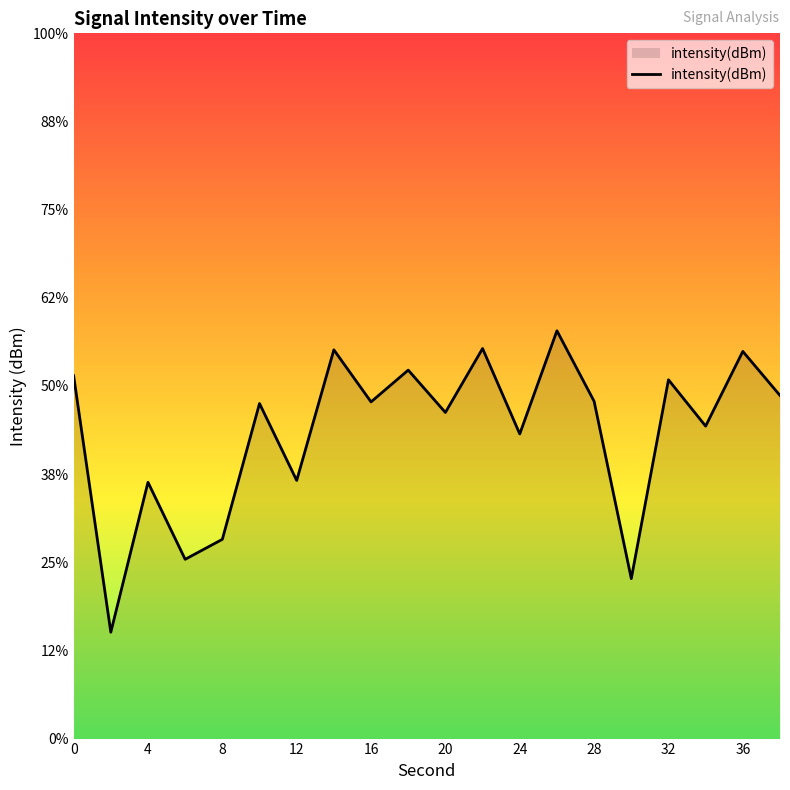

How many values are below -130?

13